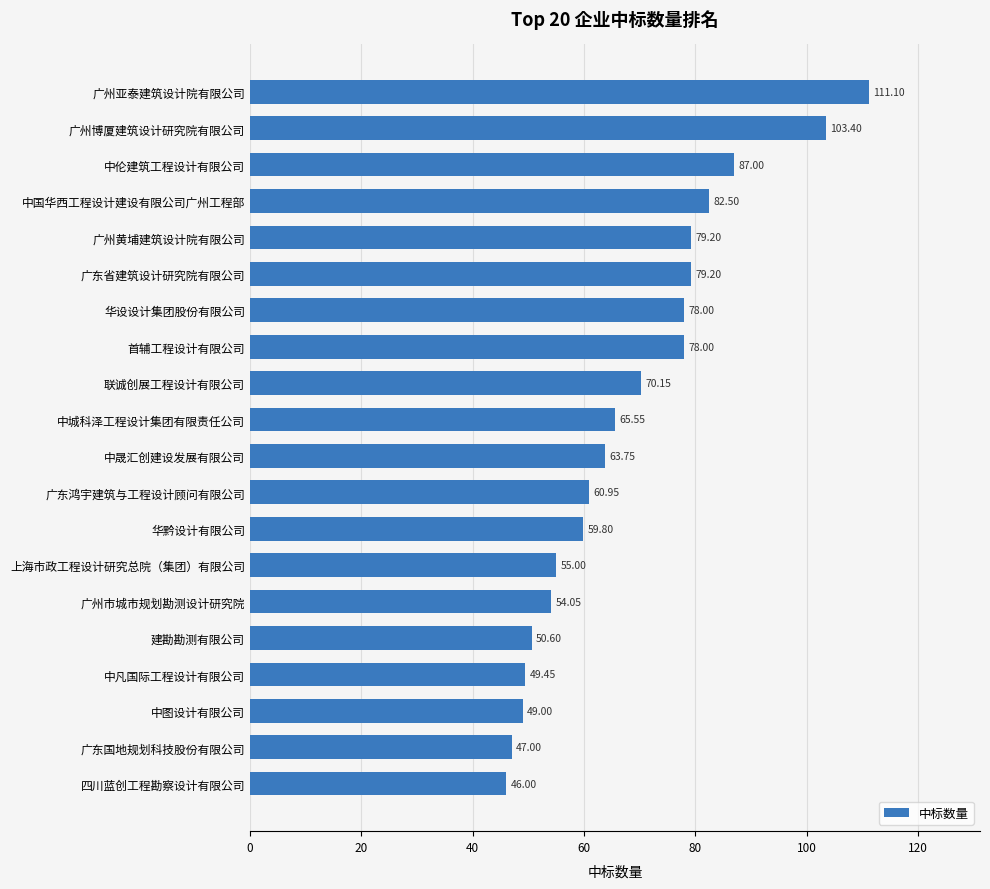

Between 中晟汇创建设发展有限公司 and 中城科泽工程设计集团有限责任公司, which is larger?

中城科泽工程设计集团有限责任公司